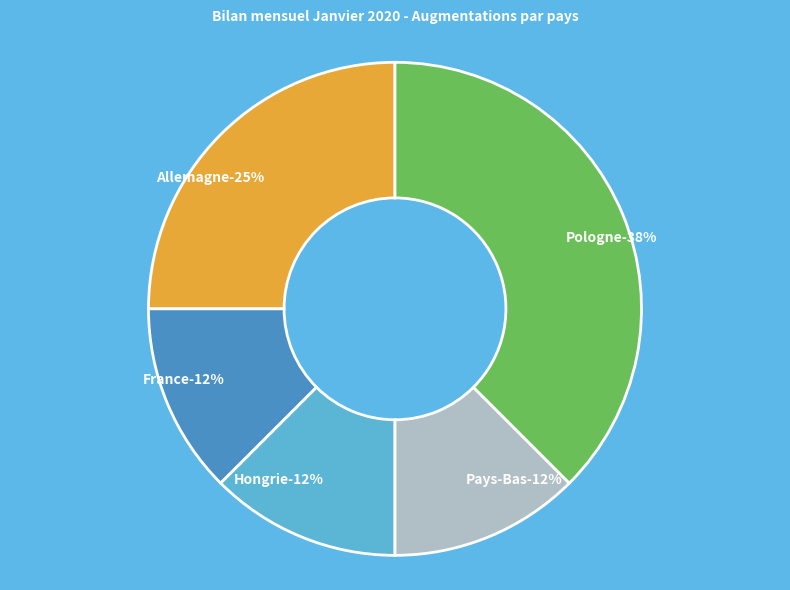

What is the ratio of the value at France to the value at Pays-Bas?

1.0